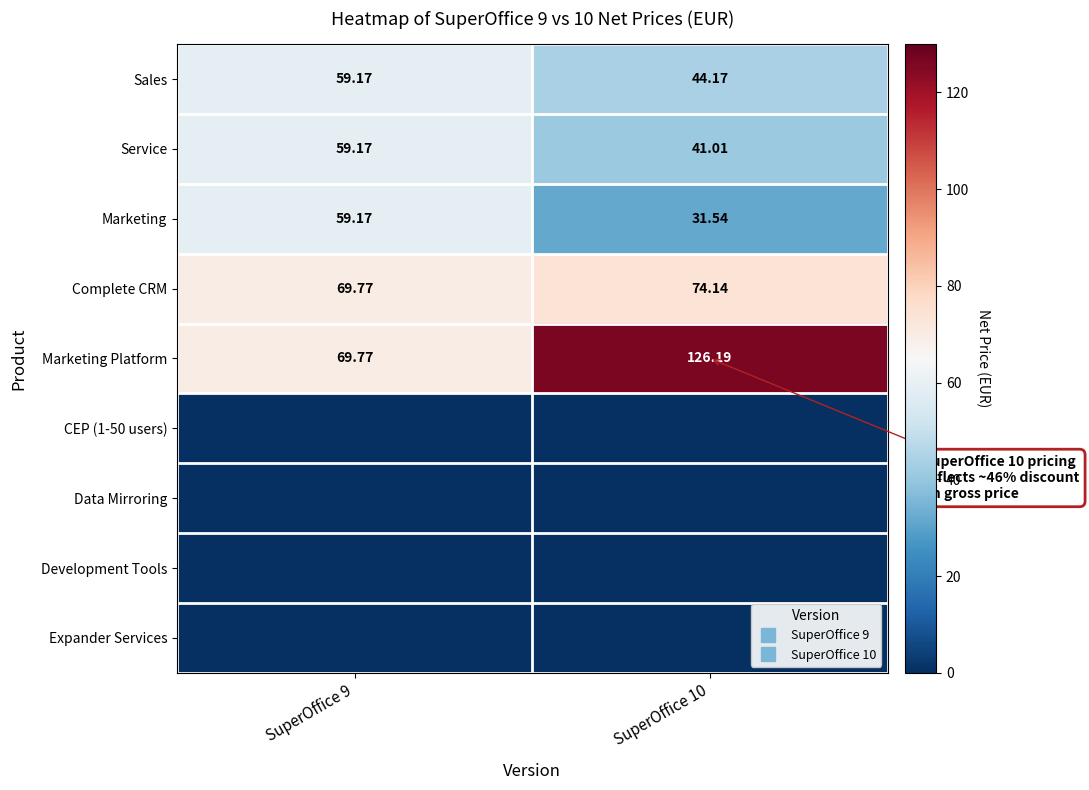

True or false: Sales has a value of 44.2 at SuperOffice 10.

True